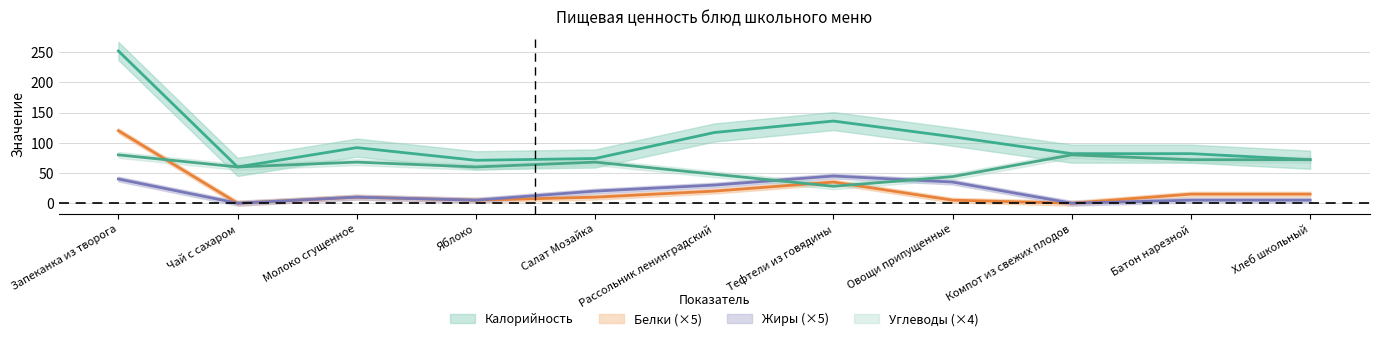

Reading left to right, list all the values displayed in this chart.

Калорийность: 252	60	92	71	74	117	136	110	82	82	72
Белки: 120	0	10	5	10	20	35	5	0	15	15
Жиры: 40	0	10	5	20	30	45	35	0	5	5
Углеводы: 80	60	68	60	68	48	28	44	80	72	72